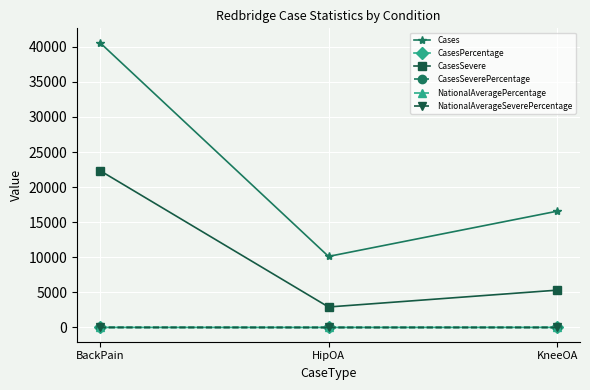

True or false: Cases has a value of 16575.0 at KneeOA.

True